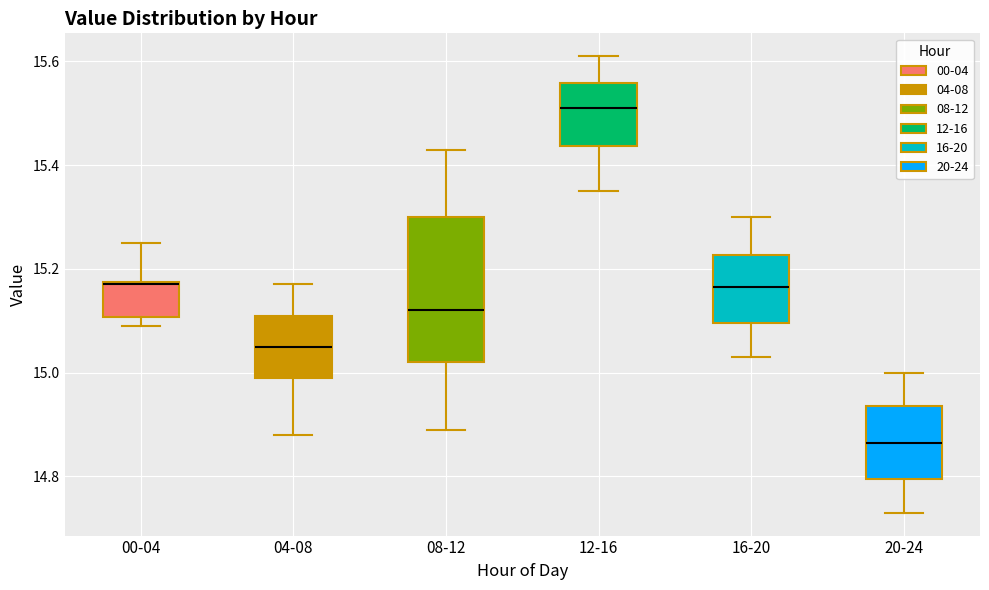

Where does the upper whisker of the box for 20-24 end on the y-axis? The values are not printed on the chart, so give them approximately, as read against the axis.

15.00